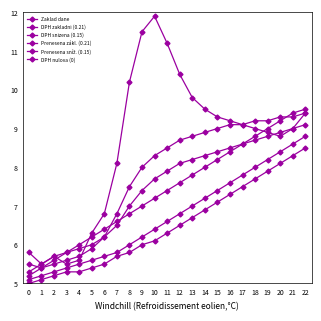

True or false: DPH nulova (0) has more than 1 interior local peaks.

False